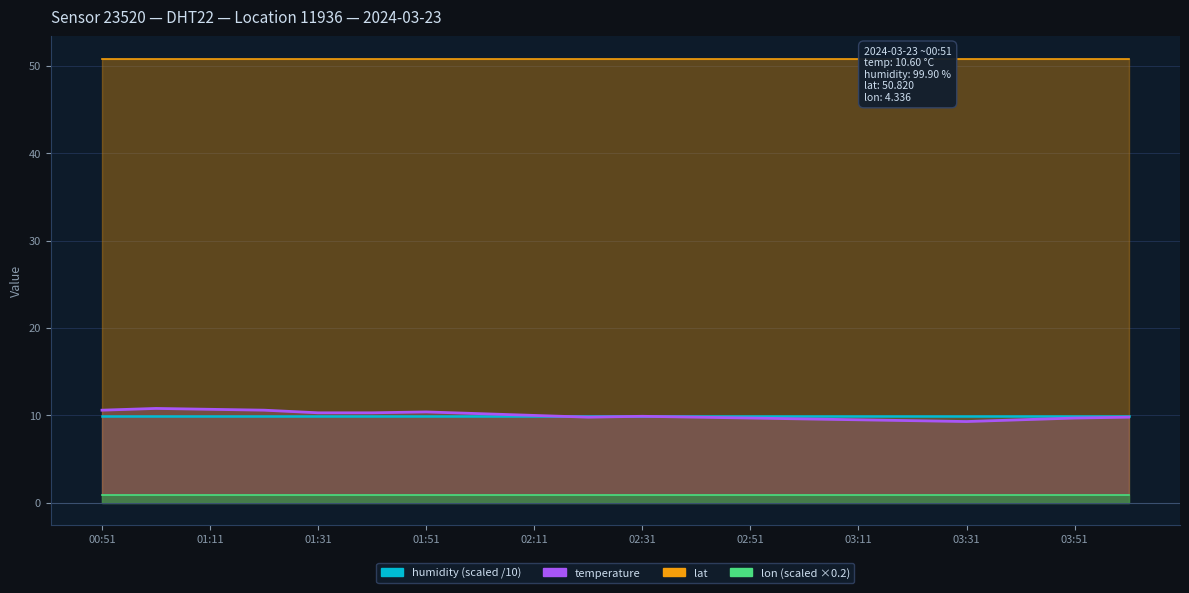

In temperature, how many points are higher than both neighbors (excluding endpoints)?

3